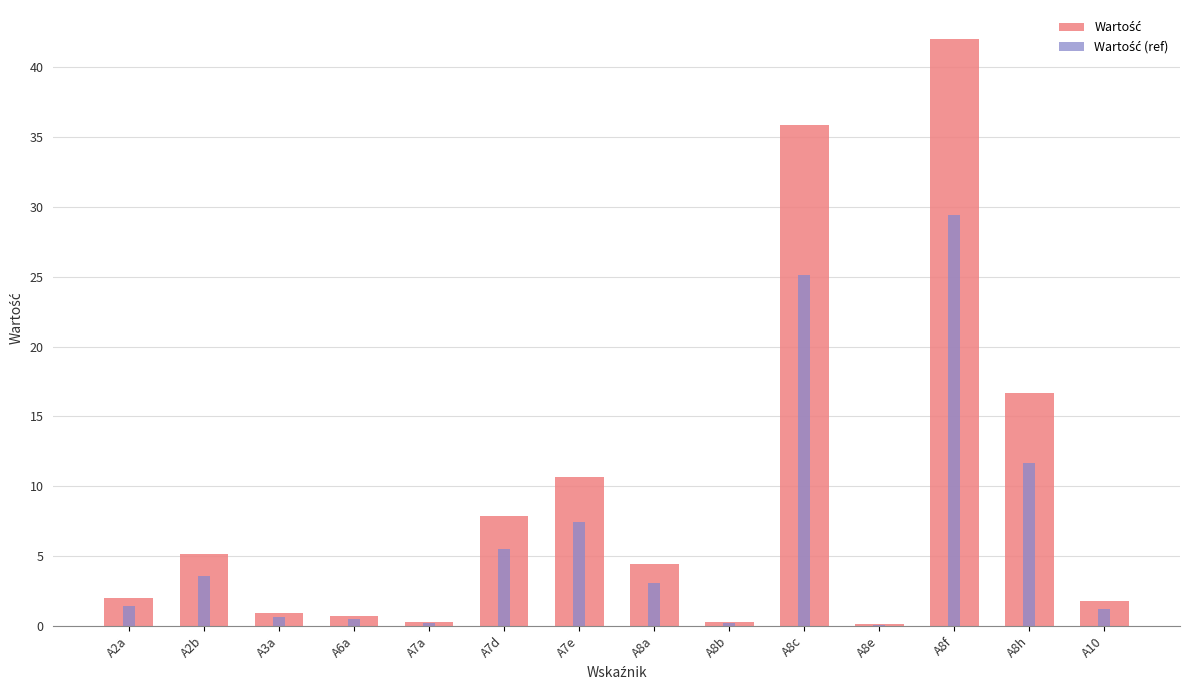

What is the lowest value of the Wartość series?

0.1